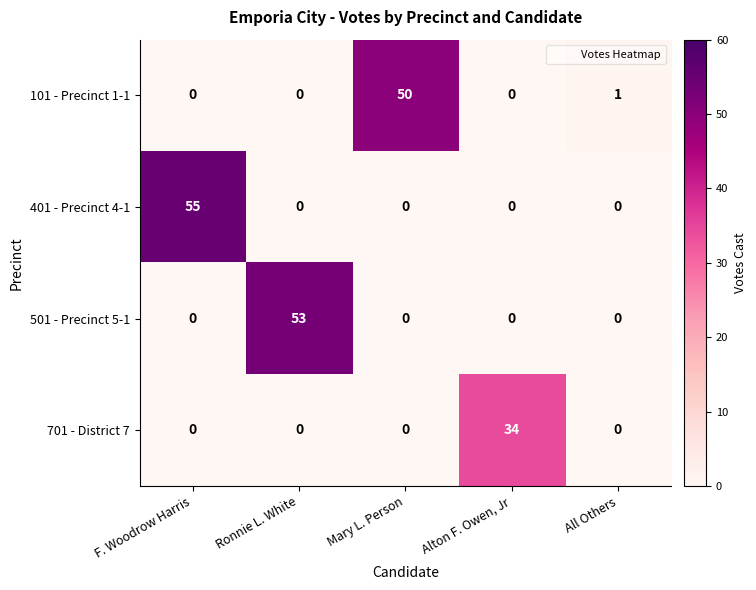

What is the sum of the 701 - District 7 values at F. Woodrow Harris and Alton F. Owen, Jr?

34